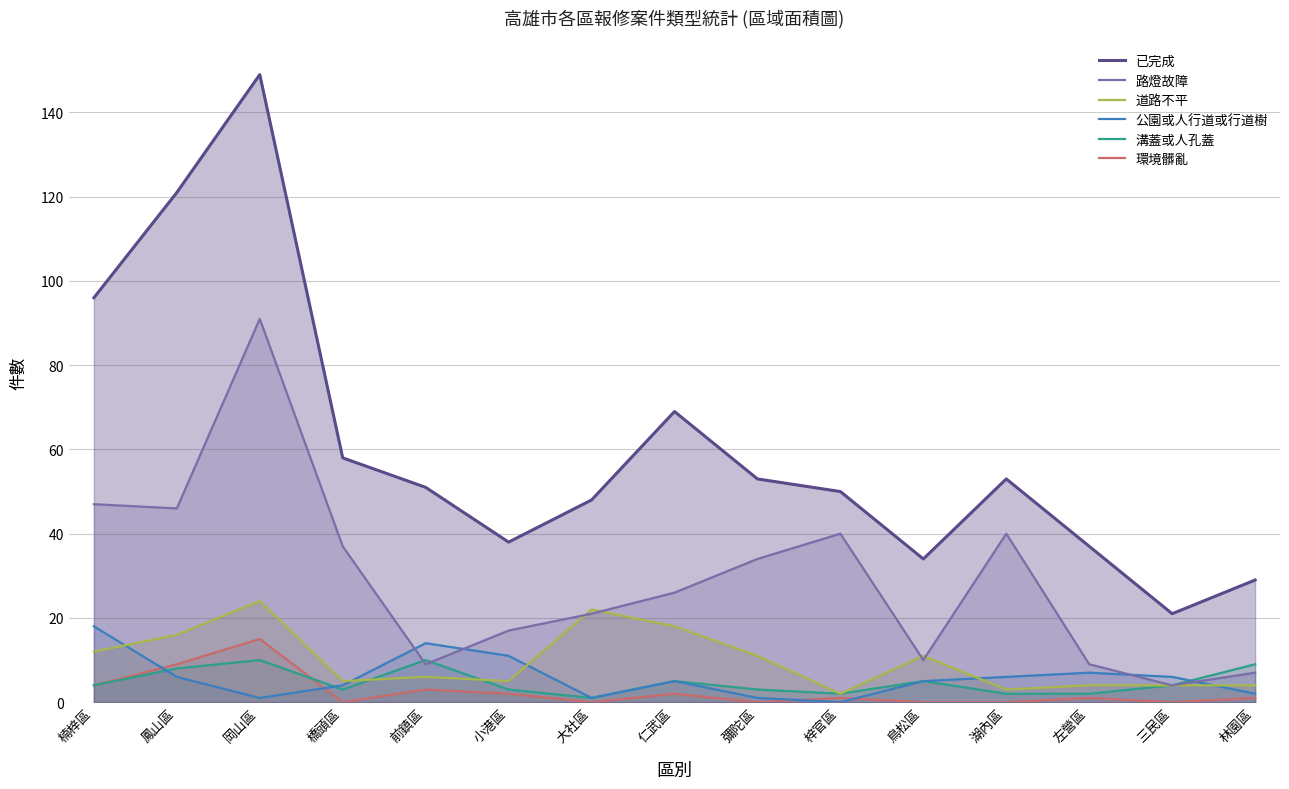

How many values in the 道路不平 series exceed 6?

7